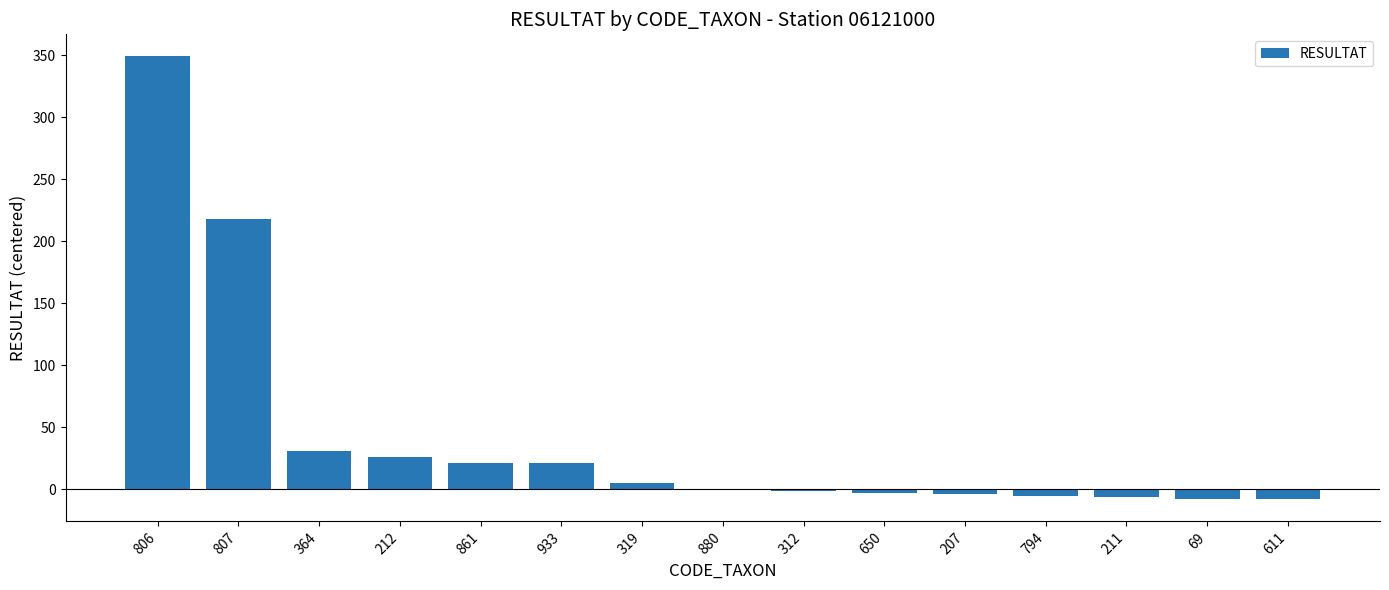

What is the sum of all values?

636